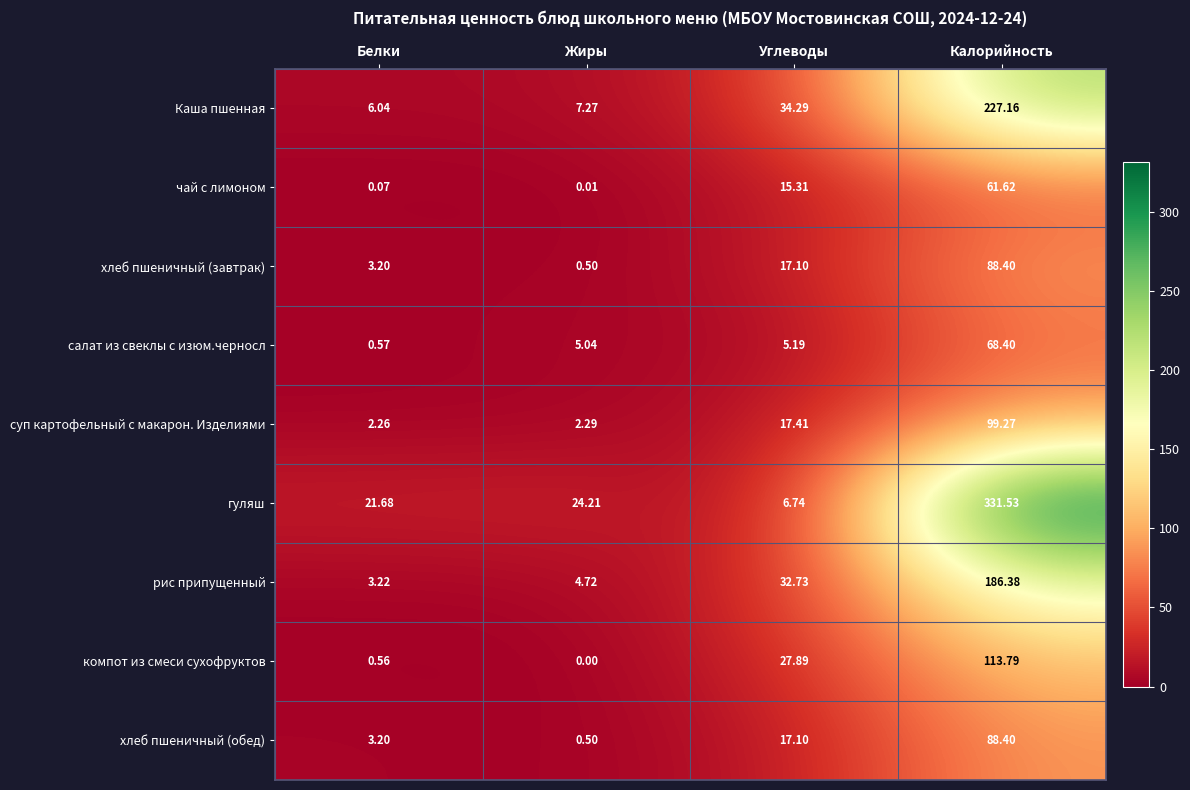

Which series has the largest range (max minus min)?

гуляш